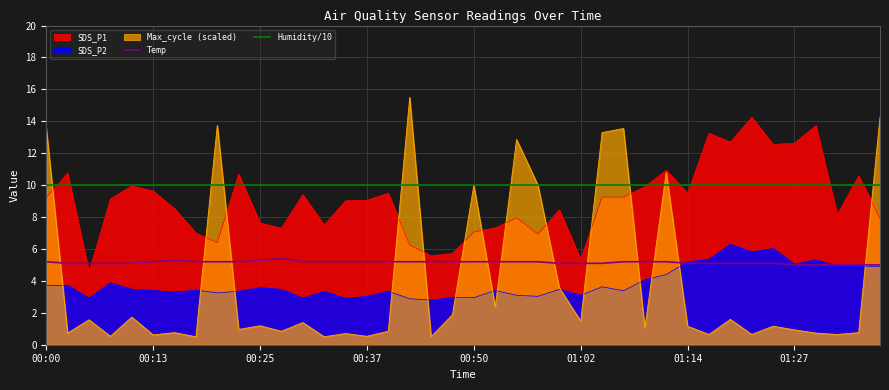

True or false: Humidity/10 has a value of 10.0 at 01:14.

True